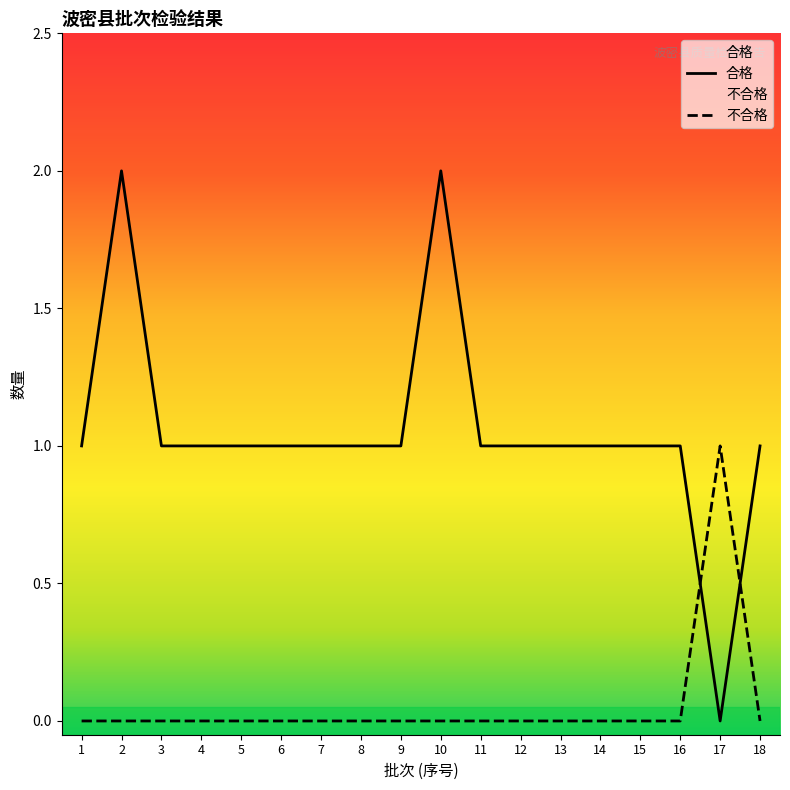

True or false: 合格 has more than 0 interior local peaks.

True